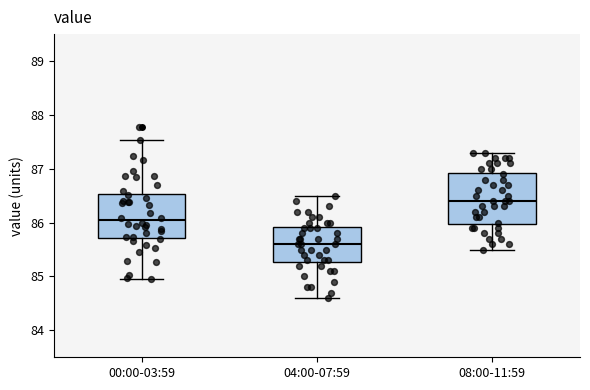

Where does the upper whisker of the box for 00:00-03:59 end on the y-axis? The values are not printed on the chart, so give them approximately, as read against the axis.

87.5